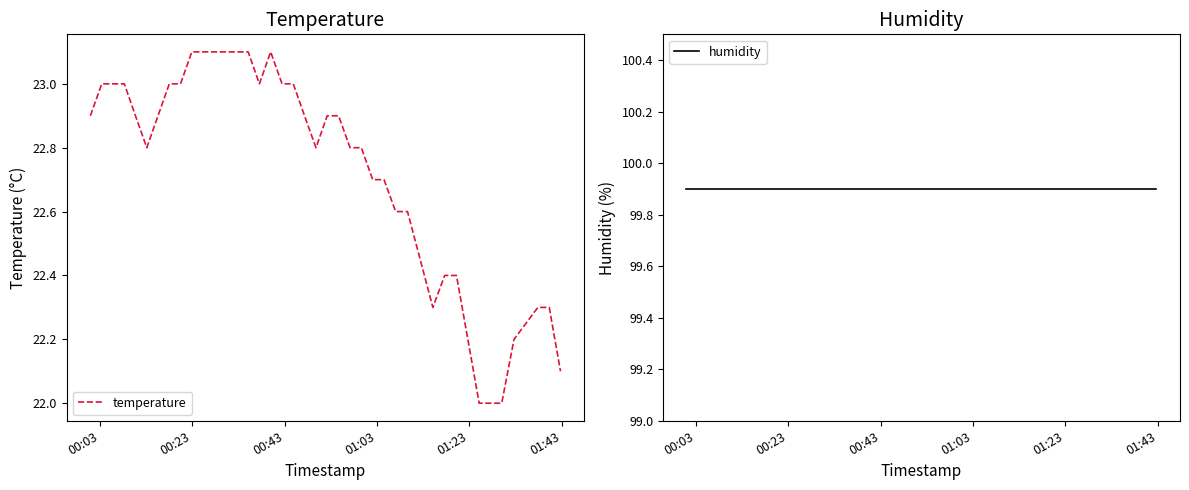

What is the highest value of the temperature series?

23.1